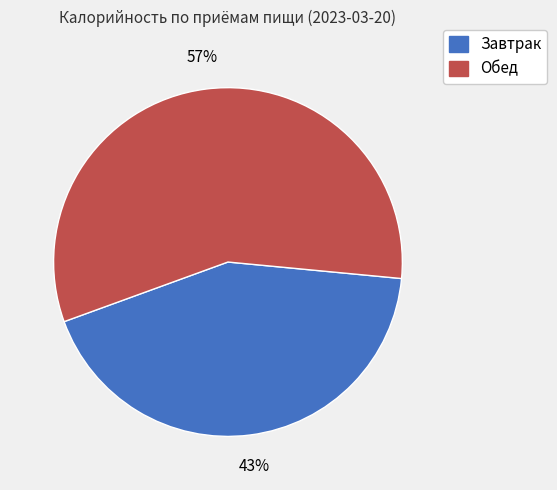

To the nearest percent, what is the combined percentage of Обед and Завтрак?

100%